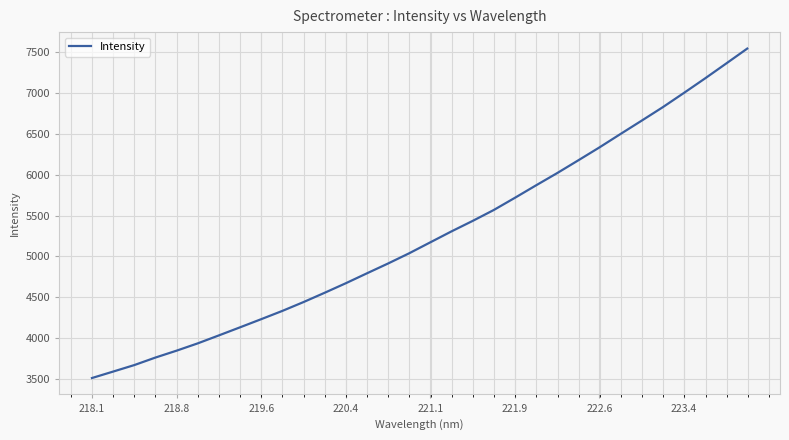

What is the sum of all values?

168130.3